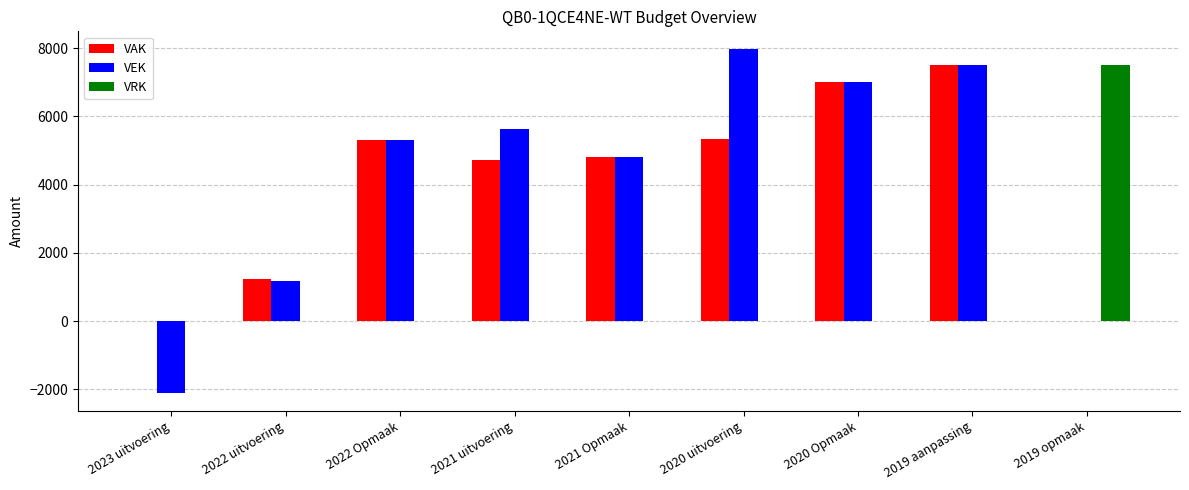

How many data points in VRK are above 0?

1